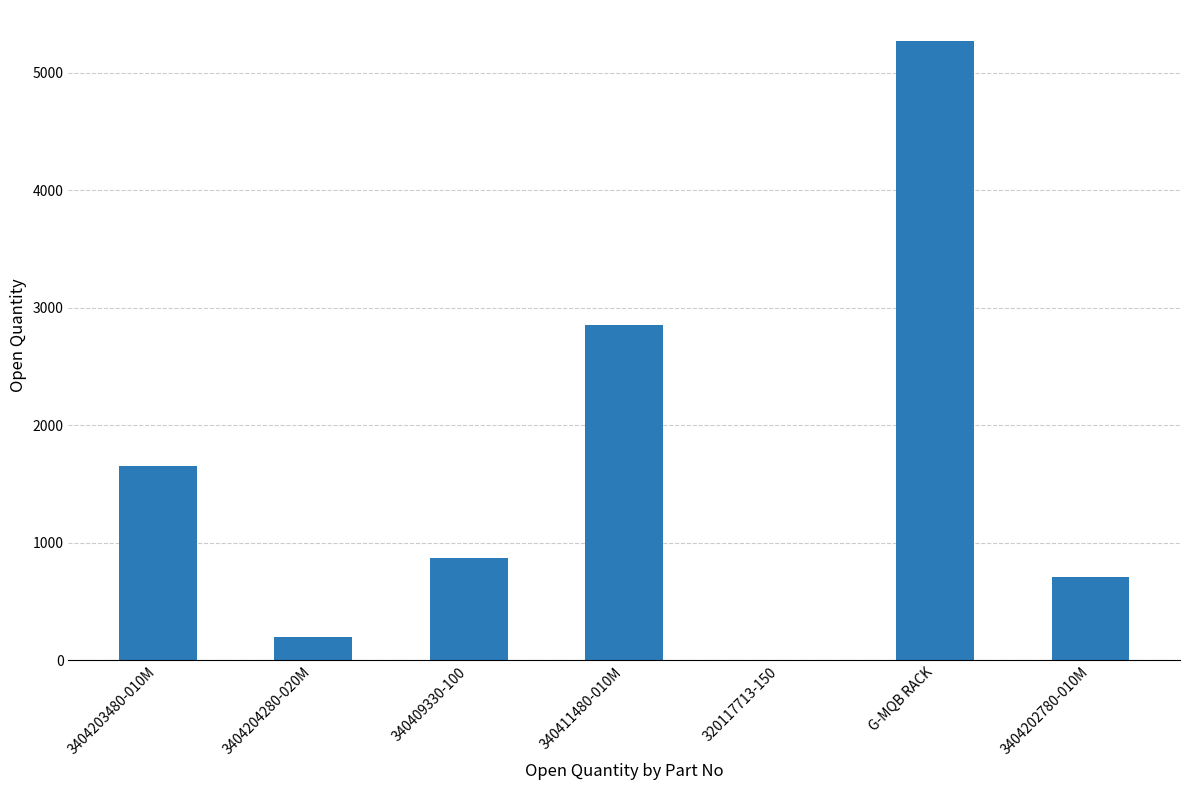

Reading left to right, transcribe all the data shown in this chart.

1658	200	871	2851	8	5272	708